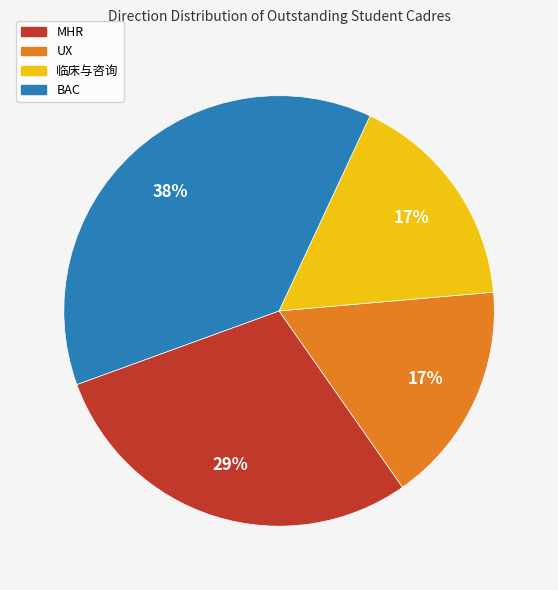

To the nearest percent, what portion does MHR represent?

29%